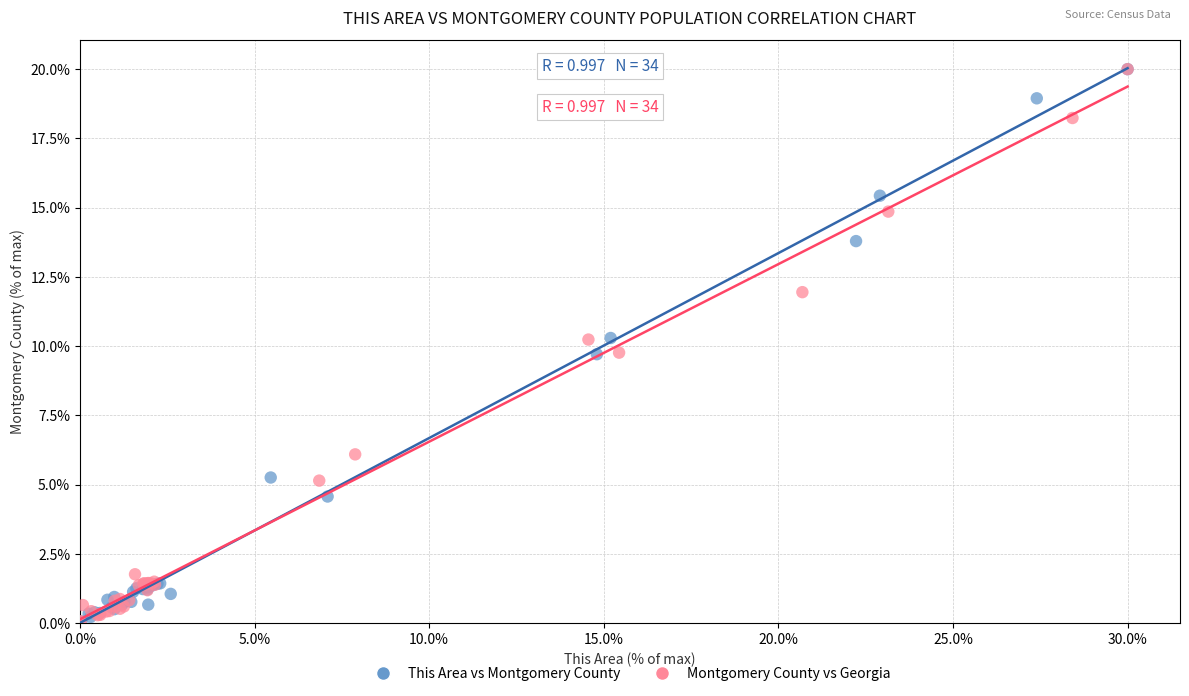

Which series has the largest Y range (max minus min)?

This Area vs Montgomery County